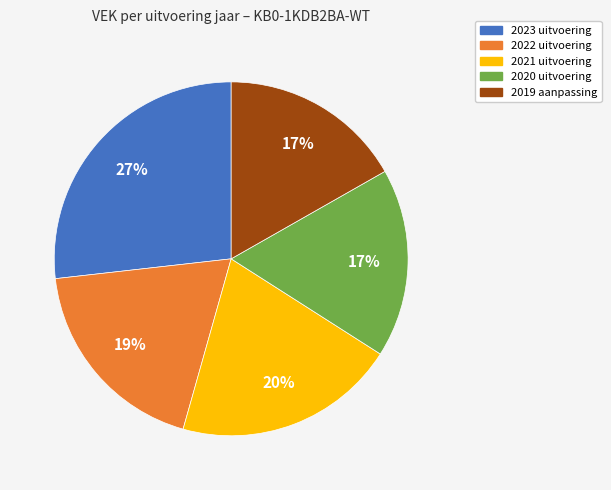

The 2021 uitvoering slice represents 15% of the pie. True or false?

False